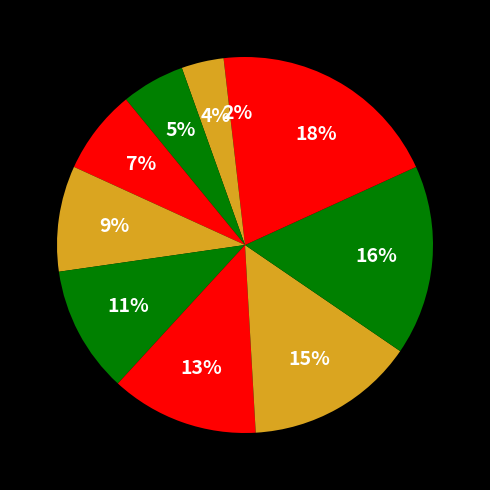

Rank the categories by value from highest to lowest.

Wroczynski Pawel, Finardi Roberto, Lefering Peter, Kariyawasam David, Da Fatti Daniele, Pantzos Athena, Simonazzi Marco, Thenahandi Sajith Kumara, Lagomarsino Mauro, Maestrelli Ugo